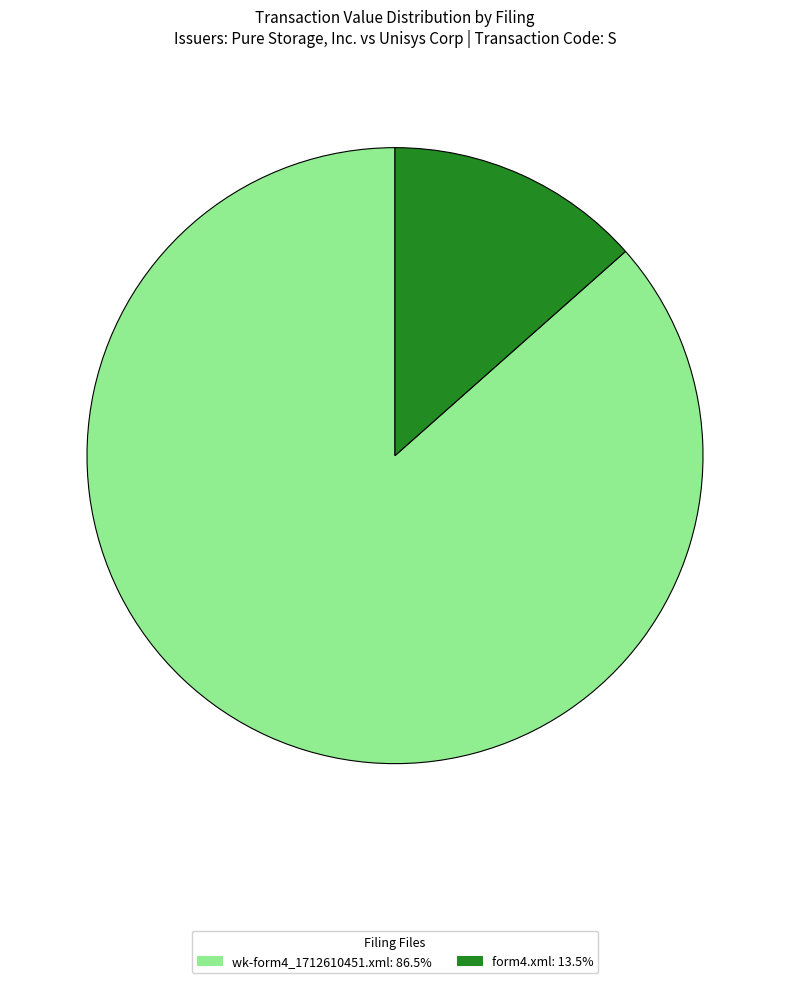

Is the sum of wk-form4_1712610451.xml: 86.5% and form4.xml: 13.5% greater than half?

Yes